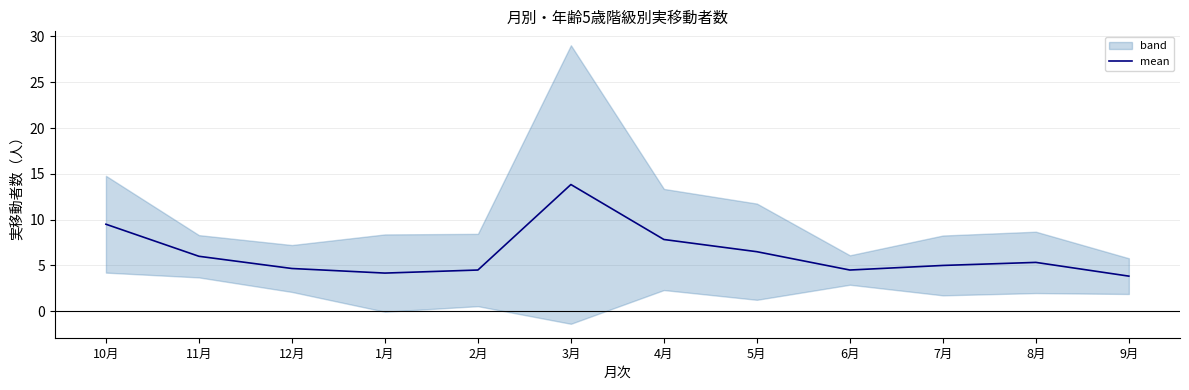

What is the change in value from 10月 to 11月?

-3.5